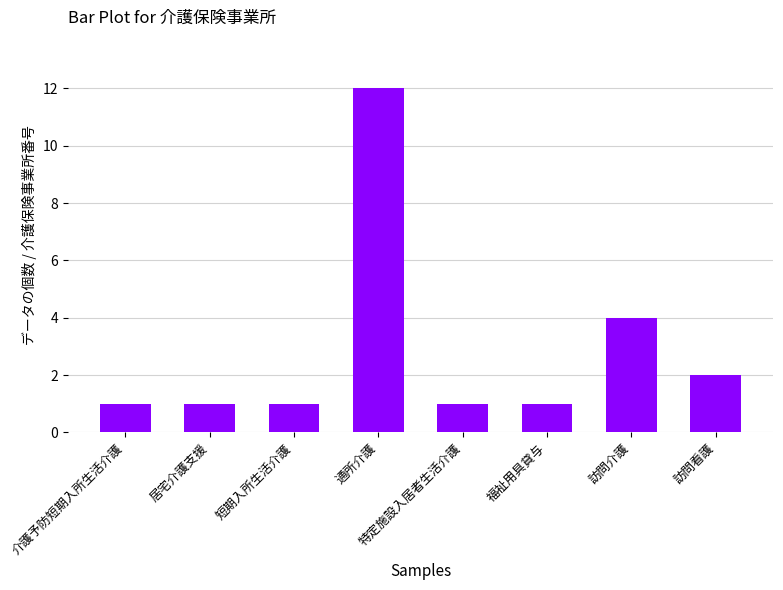

The value at 介護予防短期入所生活介護 is 1. True or false?

True